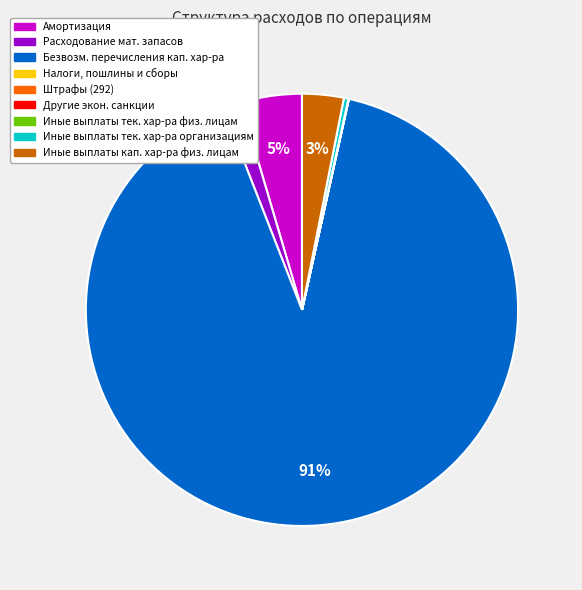

To the nearest percent, what is the average slice percentage?

11%